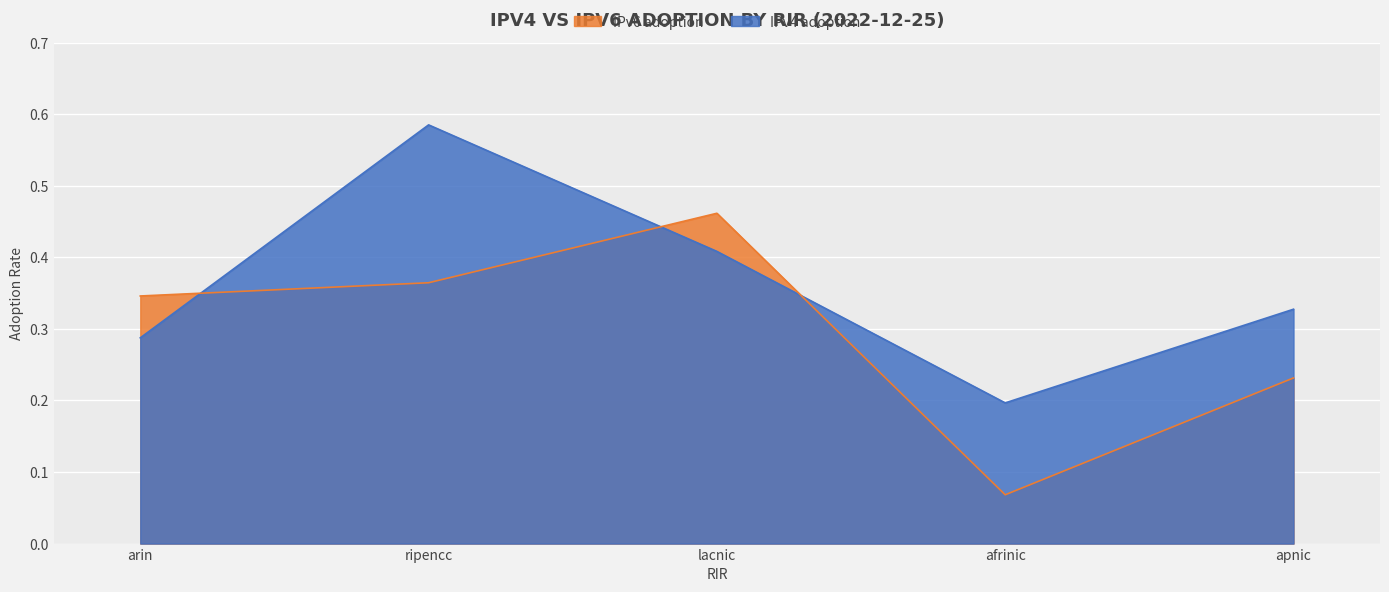

Reading left to right, what are all the values shown in this chart?

IPv4 adoption: 0.3	0.6	0.4	0.2	0.3
IPv6 adoption: 0.3	0.4	0.5	0.1	0.2